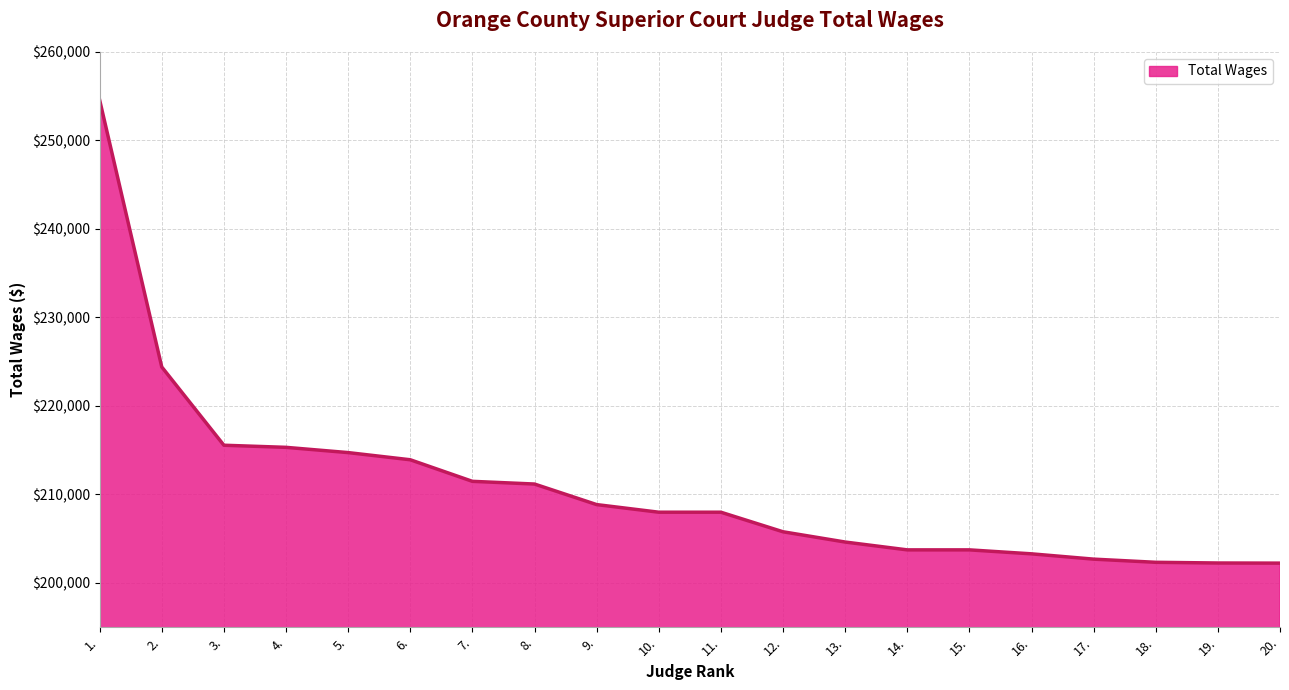

Approximately how many times larger is the value at 5. compared to 12.?

1.0